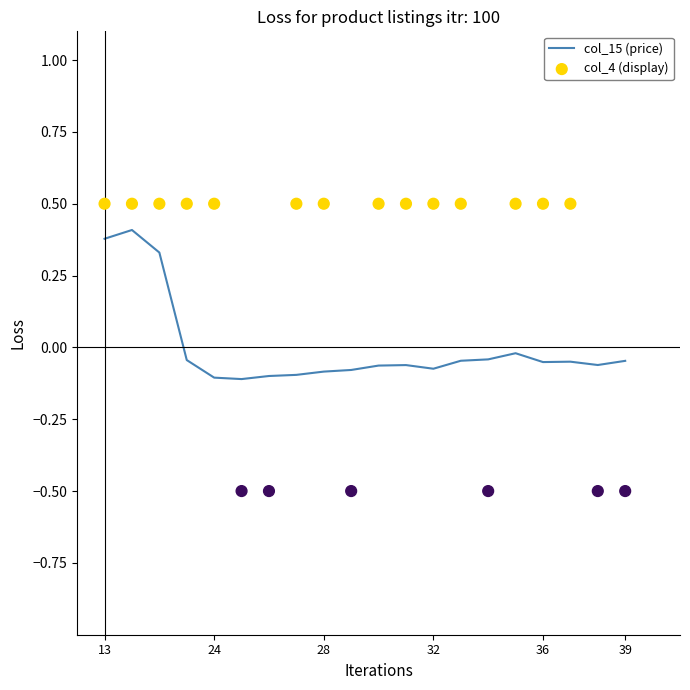

Which series reaches the minimum Y coordinate?

col_4 (display)